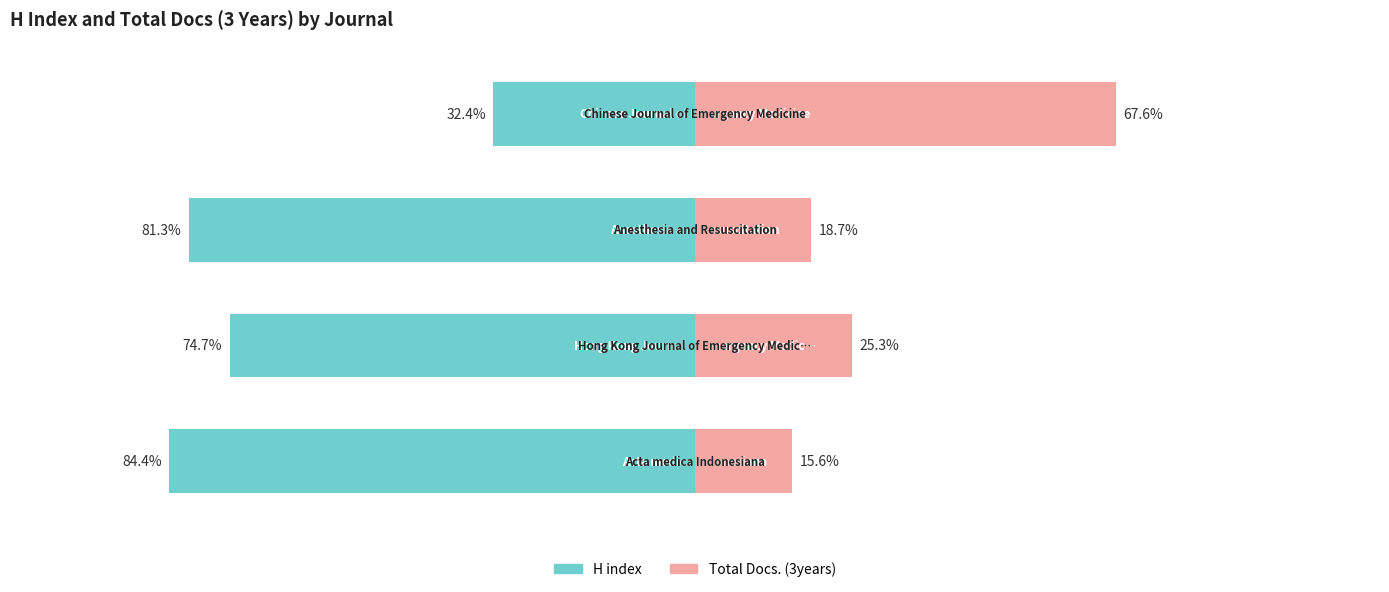

What is the difference between the maximum and minimum values in the Total Docs. (3years) series?

52.0